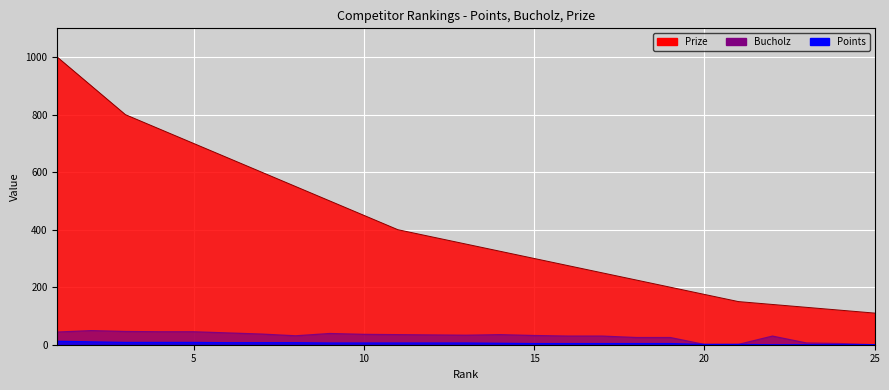

What is the sum of the Bucholz values at 8 and 15?

63